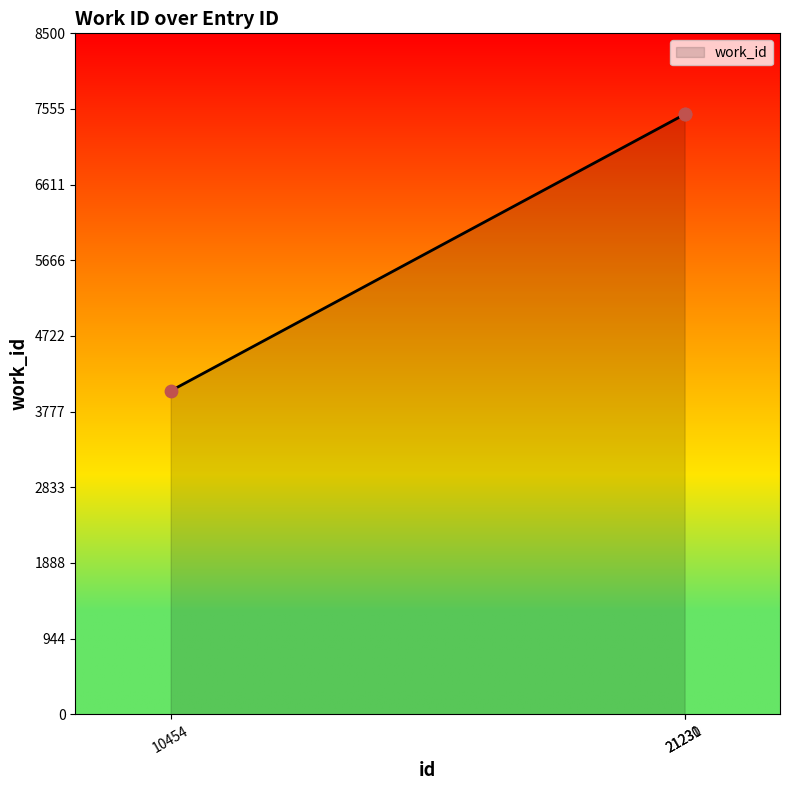

What is the average value?

6338